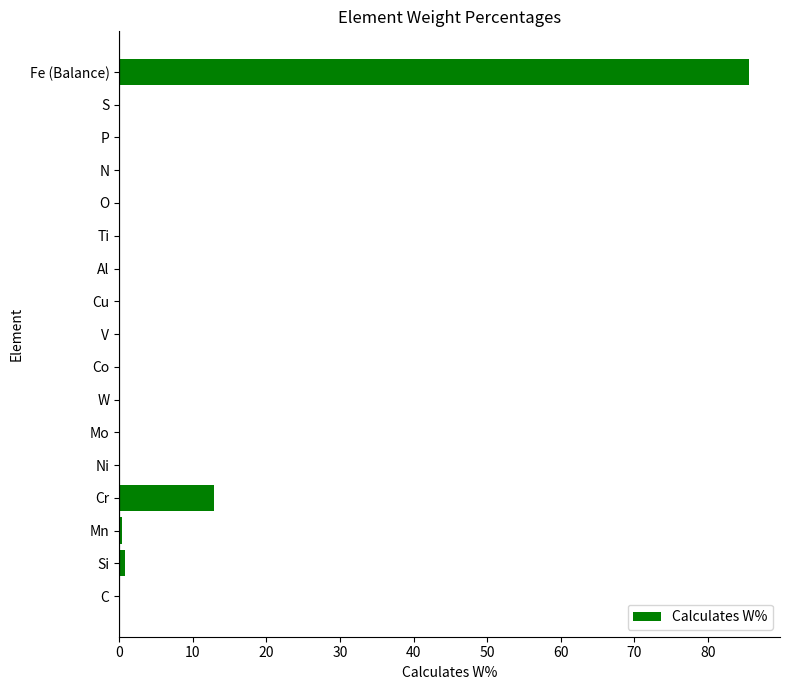

Count the number of categories in the chart.

17